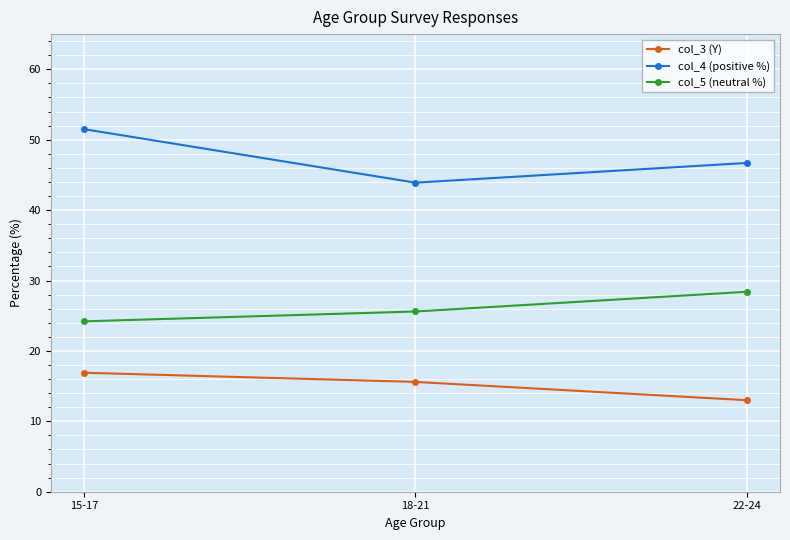

What is the lowest value of the col_3 (Y) series?

13.0